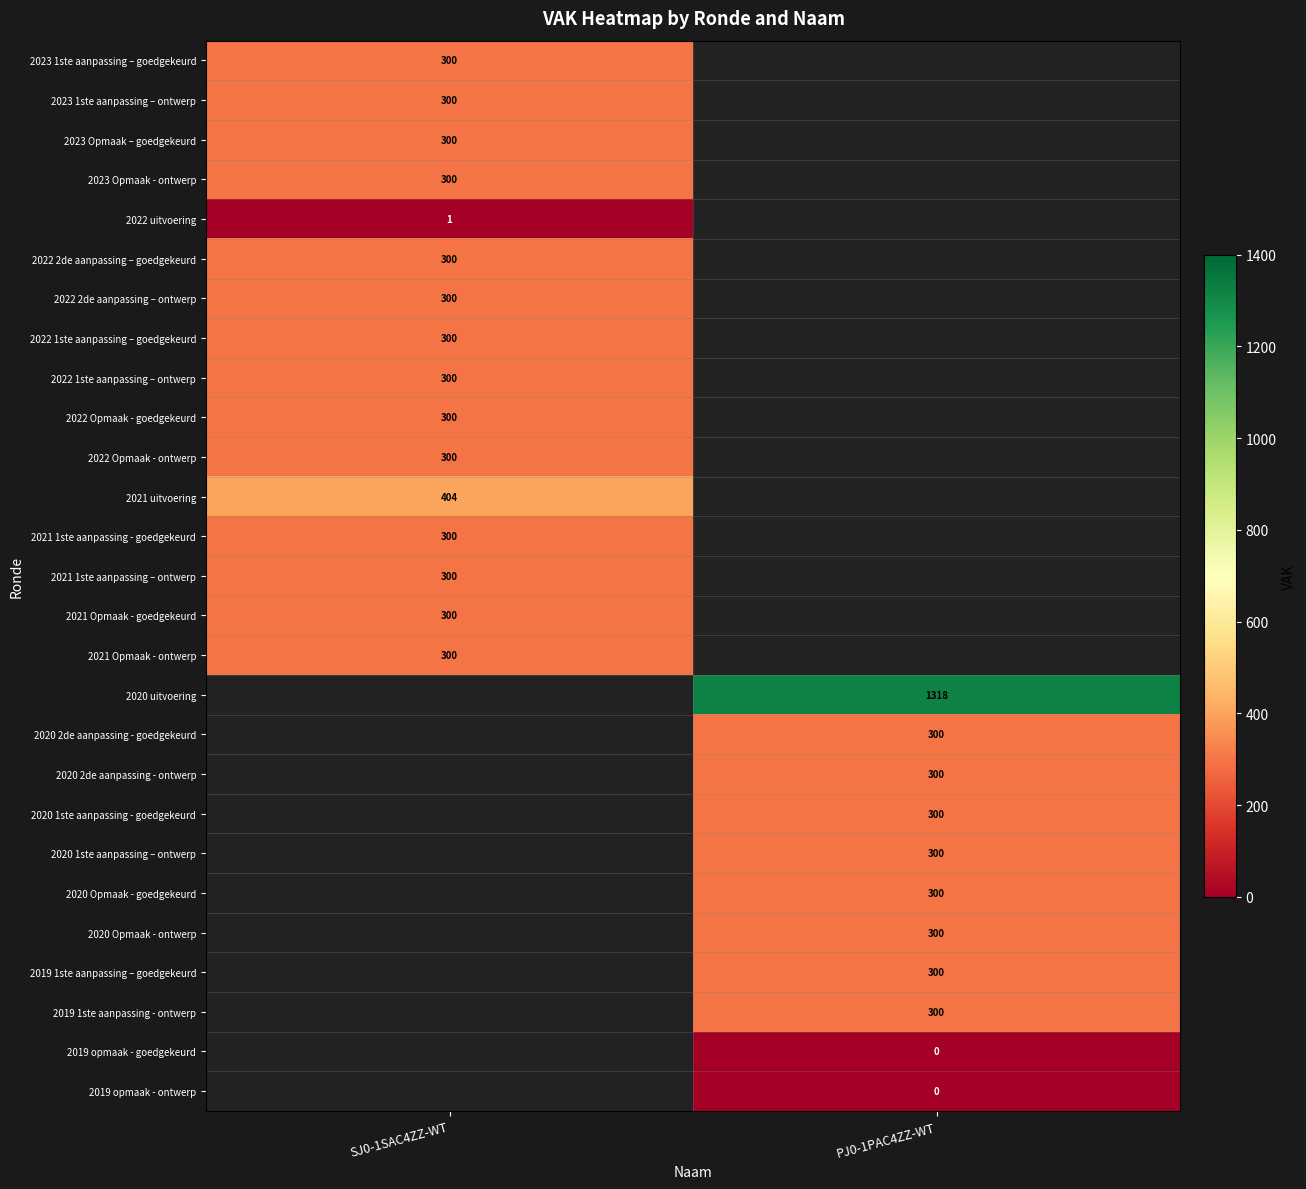

Is the value of 2020 1ste aanpassing – ontwerp at PJ0-1PAC4ZZ-WT greater than the value of 2021 uitvoering at SJ0-1SAC4ZZ-WT?

No